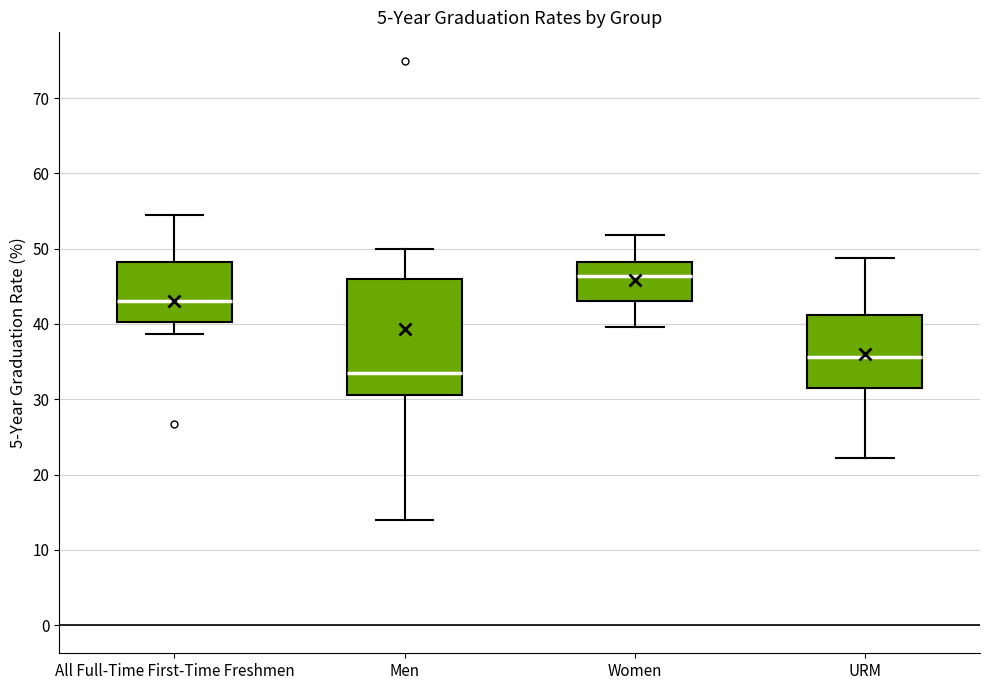

Reading left to right, read every box against the y-axis: the position of its median line, the range the box covers, and the ends of its whiskers. The values are not printed on the chart, so give them approximately, as read against the axis.

All Full-Time First-Time Freshmen: median 43, box 40 to 48, whiskers 39 to 55
Men: median 33, box 31 to 46, whiskers 14 to 50
Women: median 46, box 43 to 48, whiskers 40 to 52
URM: median 36, box 32 to 41, whiskers 22 to 49